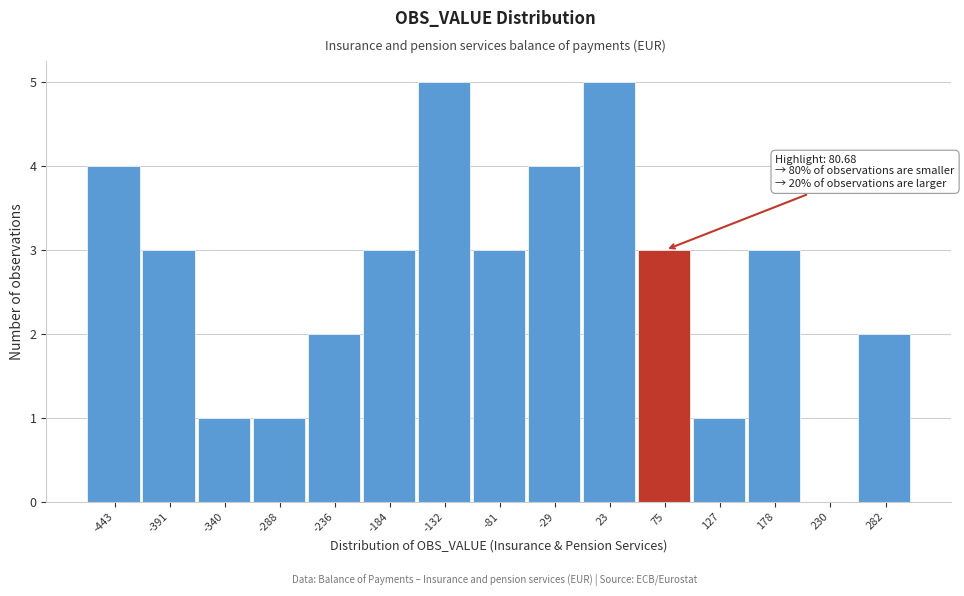

What is the sum of all values?

40